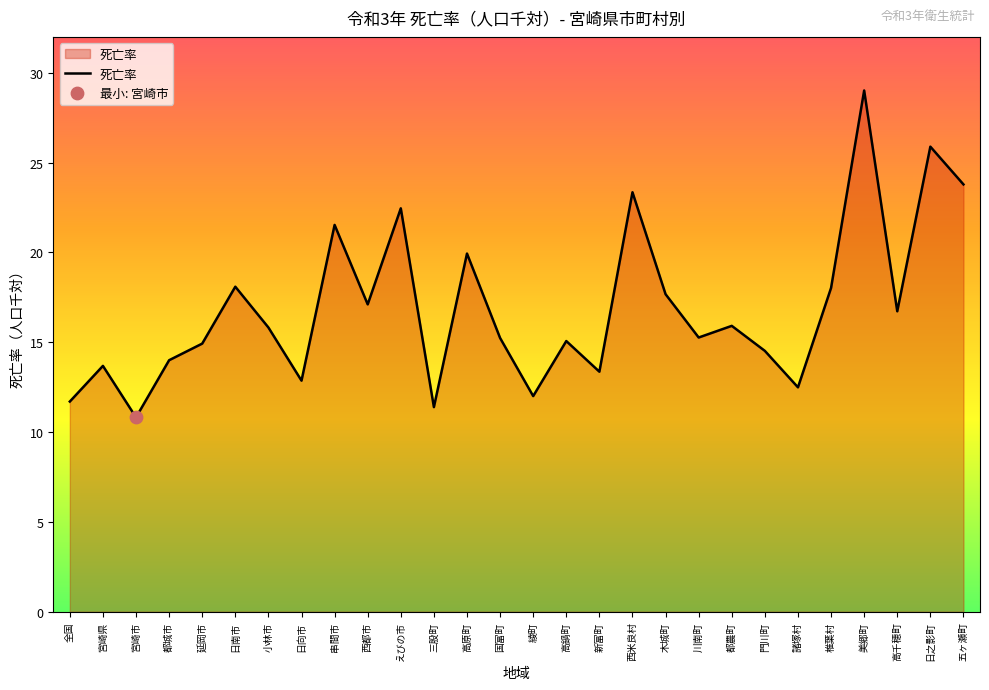

Between 都農町 and 高原町, which is larger?

高原町